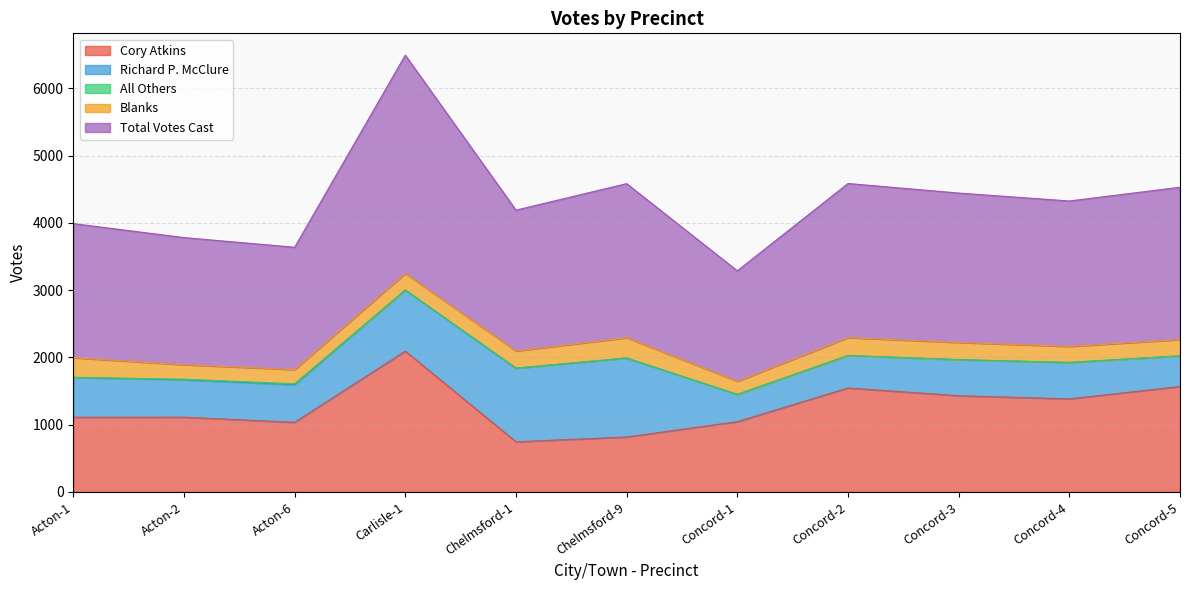

True or false: Richard P. McClure and Total Votes Cast intersect in this chart.

False